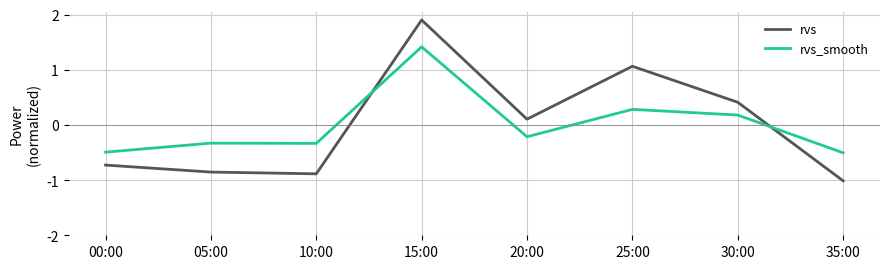

How many lines are shown in the chart?

2